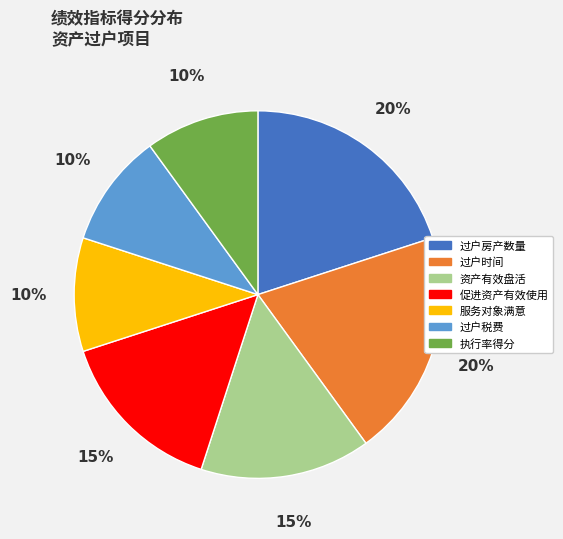

True or false: 服务对象满意 accounts for 10% of the total.

True